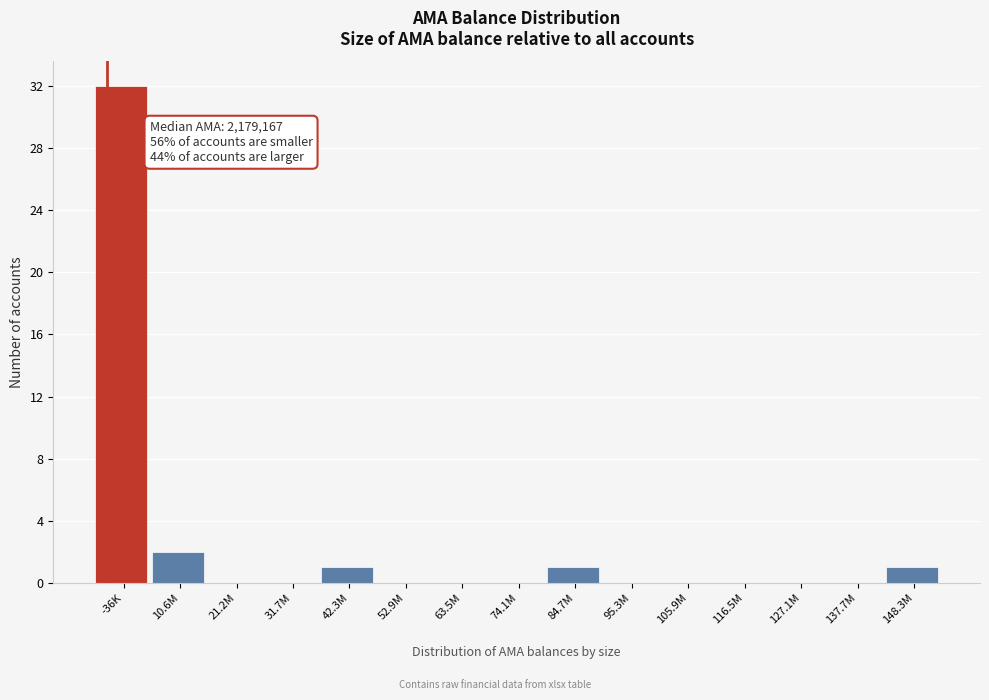

Reading left to right, extract all data points from this chart.

-36K=32	10.6M=2	21.2M=0	31.7M=0	42.3M=1	52.9M=0	63.5M=0	74.1M=0	84.7M=1	95.3M=0	105.9M=0	116.5M=0	127.1M=0	137.7M=0	148.3M=1